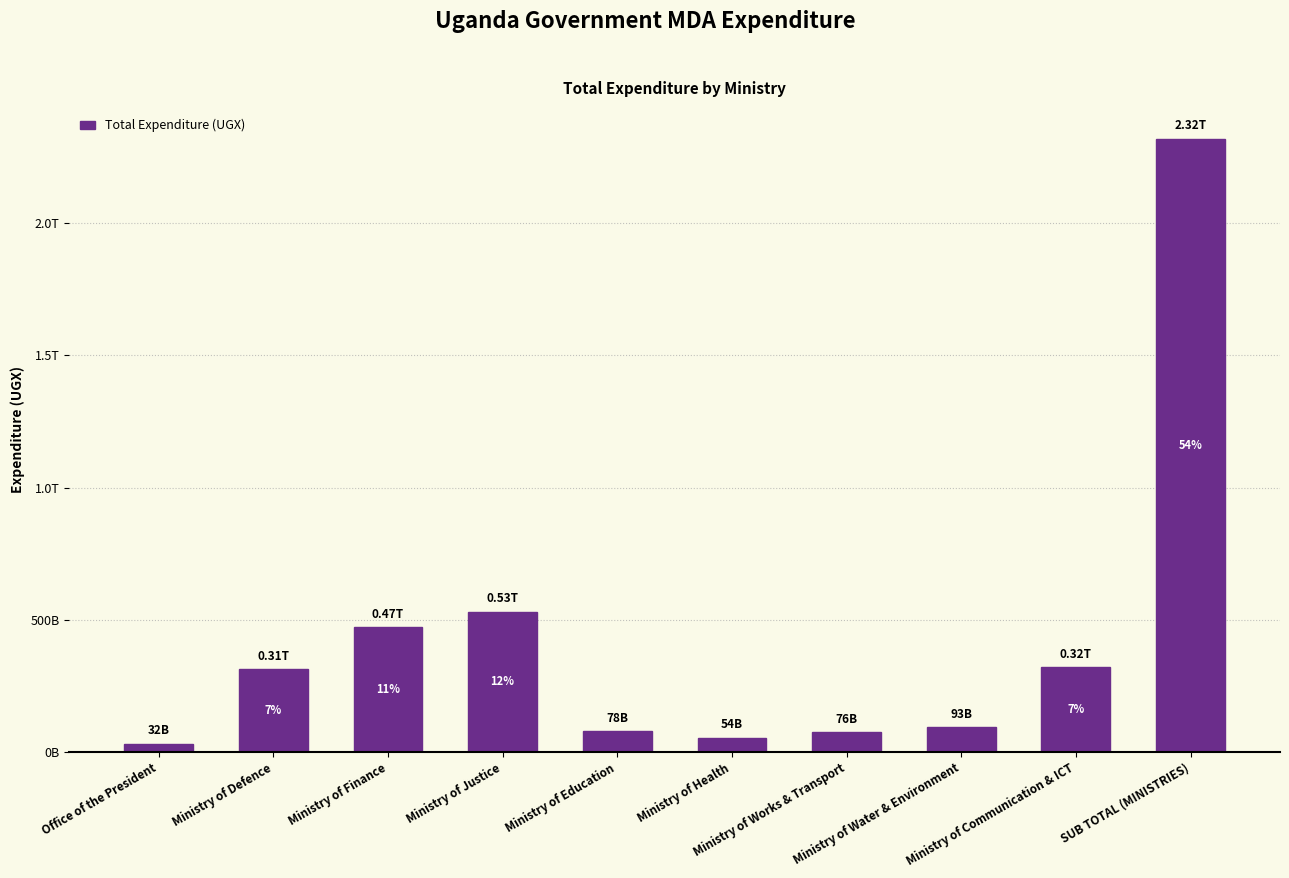

Does the chart contain any negative values?

No